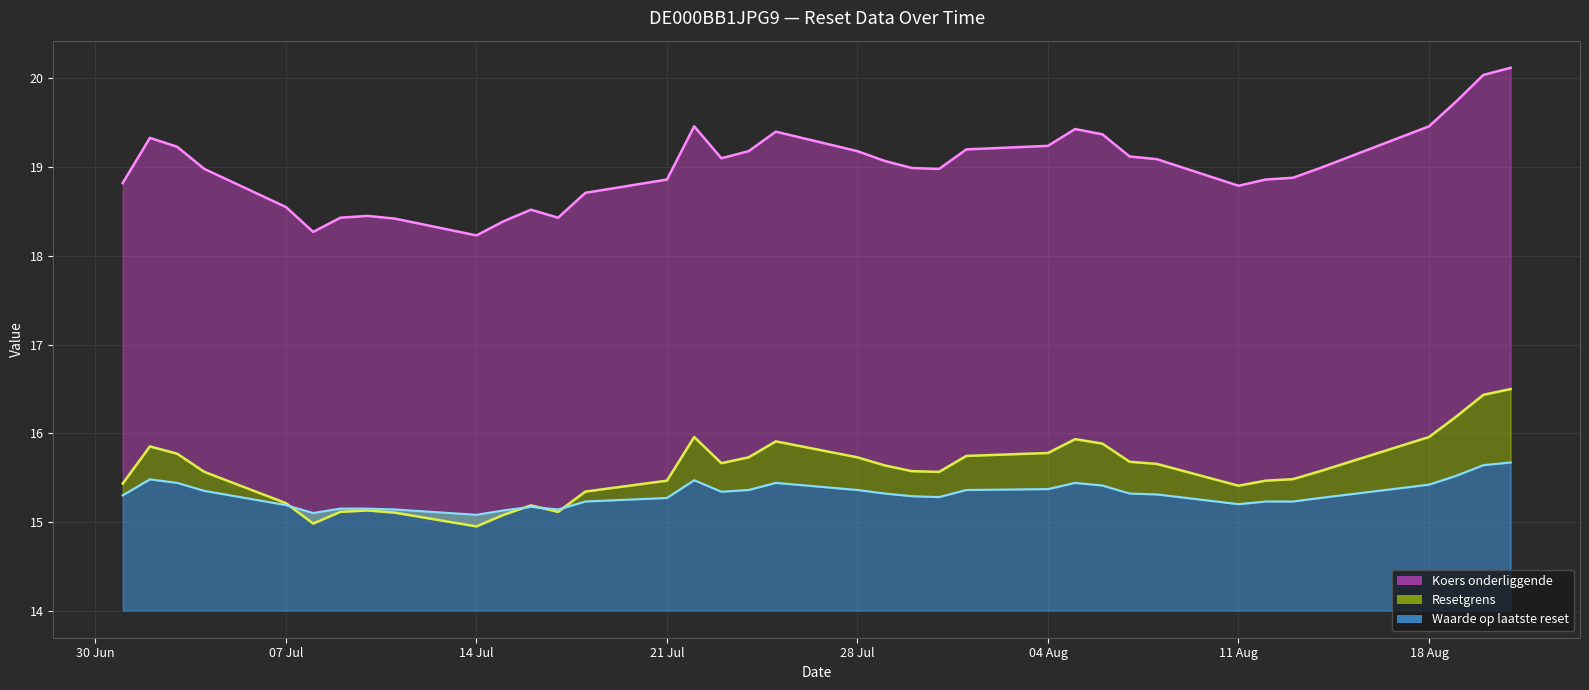

What is the average value of the Koers onderliggende series?

19.0